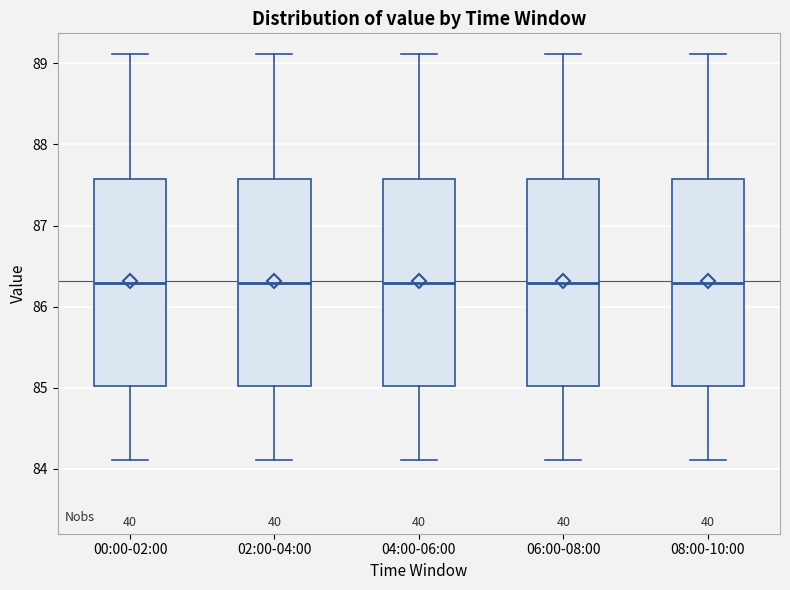

Where does the lower whisker of the box for 08:00-10:00 end on the y-axis? The values are not printed on the chart, so give them approximately, as read against the axis.

84.1